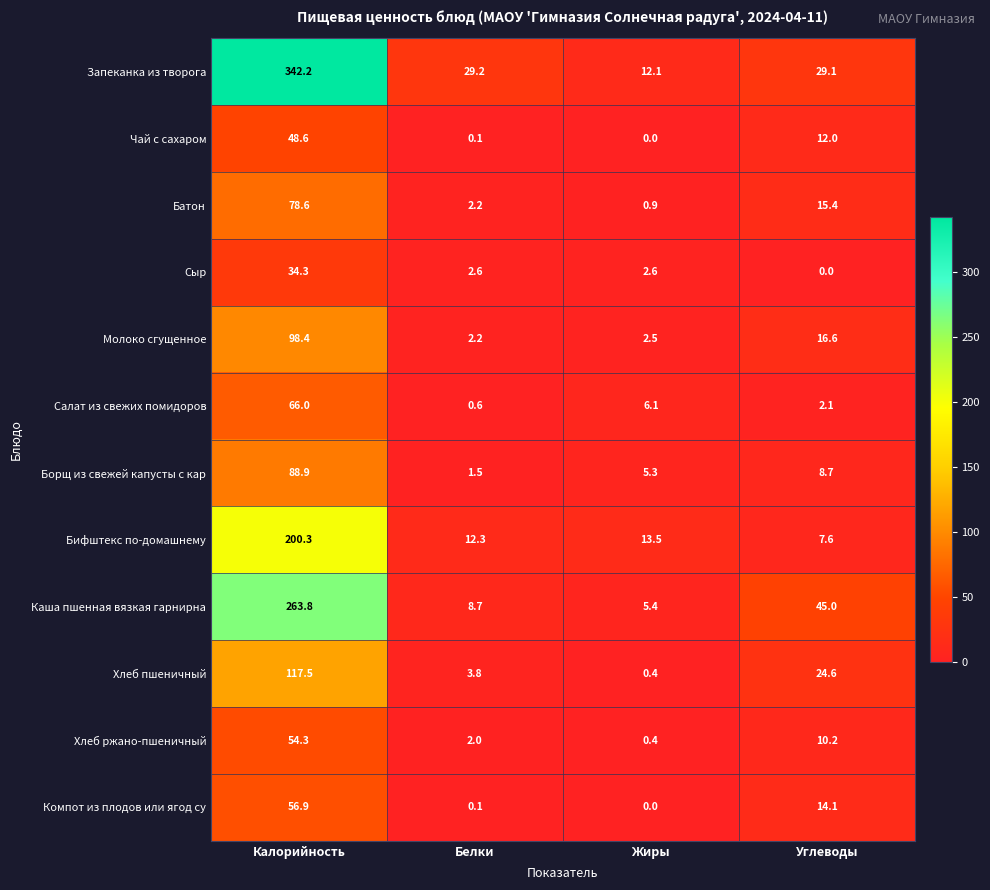

What is the maximum value shown in the chart?

342.2